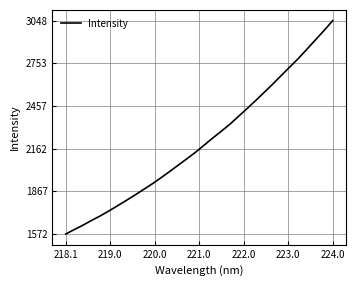

Does the chart have visible grid lines?

Yes